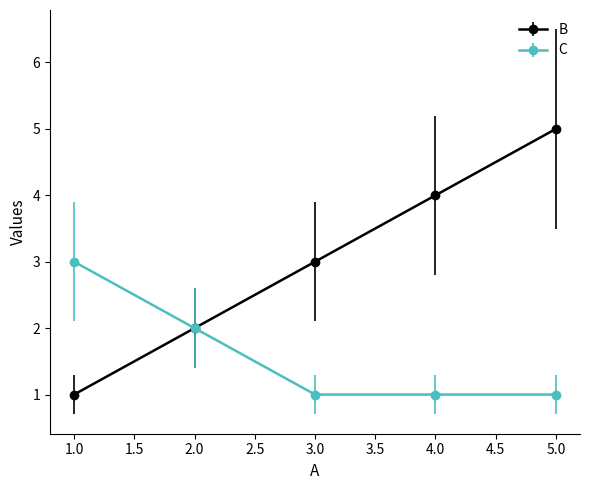

The B series shows 4 at 4.0. True or false?

True